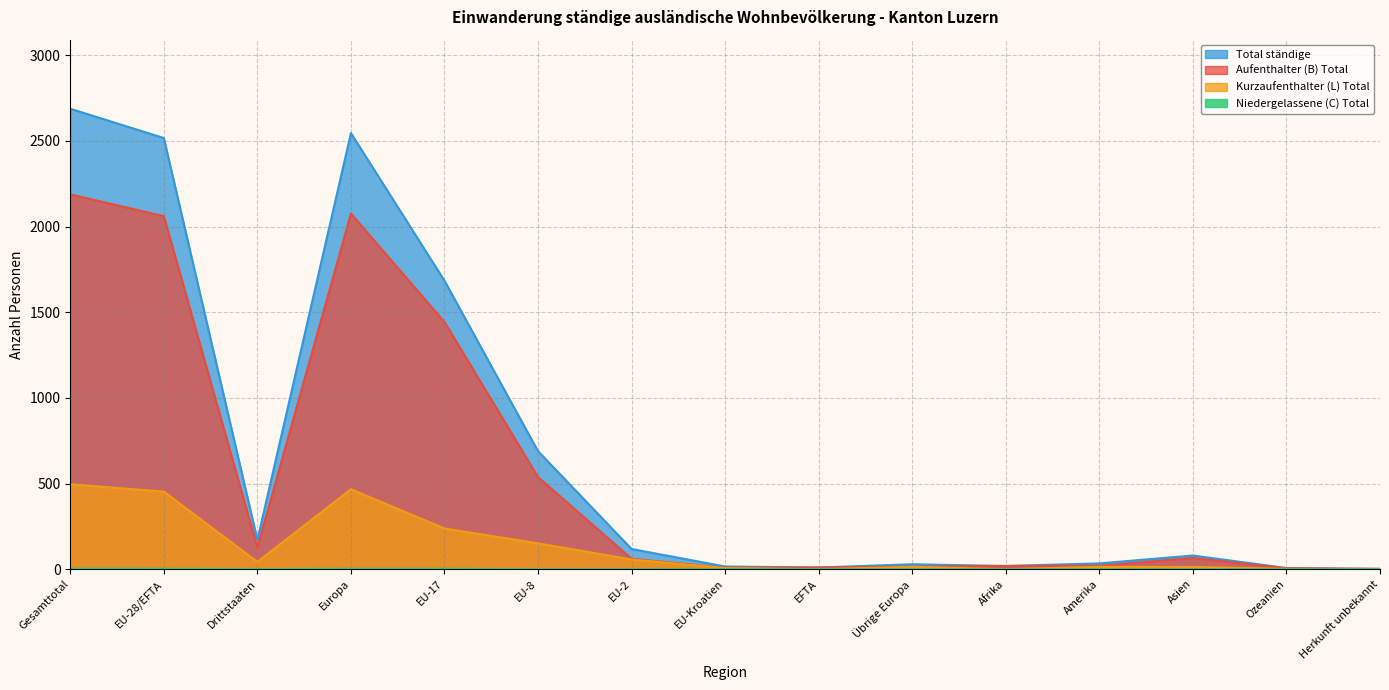

Reading left to right, transcribe all the data shown in this chart.

Aufenthalter (B) Total: Gesamttotal=2188	EU-28/EFTA=2061	Drittstaaten=127	Europa=2076	EU-17=1443	EU-8=538	EU-2=61	EU-Kroatien=9	EFTA=10	Übrige Europa=15	Afrika=19	Amerika=20	Asien=66	Ozeanien=5	Herkunft unbekannt=2
Kurzaufenthalter (L) Total: Gesamttotal=496	EU-28/EFTA=453	Drittstaaten=43	Europa=467	EU-17=238	EU-8=151	EU-2=57	EU-Kroatien=7	EFTA=0	Übrige Europa=14	Afrika=0	Amerika=14	Asien=13	Ozeanien=2	Herkunft unbekannt=0
Niedergelassene (C) Total: Gesamttotal=4	EU-28/EFTA=3	Drittstaaten=1	Europa=3	EU-17=3	EU-8=0	EU-2=0	EU-Kroatien=0	EFTA=0	Übrige Europa=0	Afrika=0	Amerika=0	Asien=1	Ozeanien=0	Herkunft unbekannt=0
Total ständige: Gesamttotal=2688	EU-28/EFTA=2517	Drittstaaten=171	Europa=2546	EU-17=1684	EU-8=689	EU-2=118	EU-Kroatien=16	EFTA=10	Übrige Europa=29	Afrika=19	Amerika=34	Asien=80	Ozeanien=7	Herkunft unbekannt=2